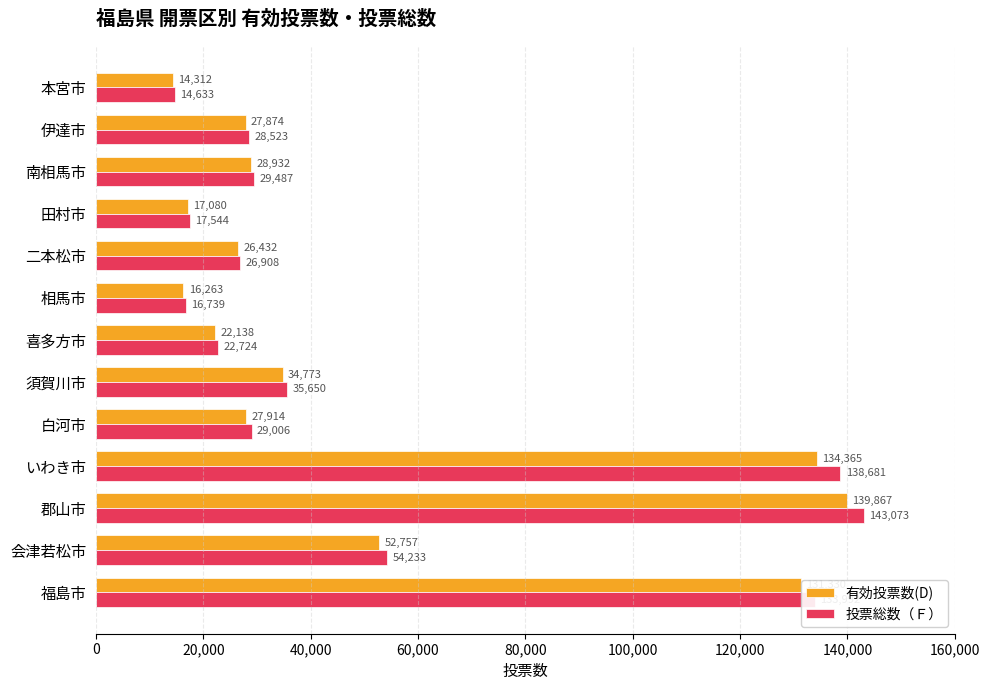

At which label is 投票総数（Ｆ） closest to 78853?

会津若松市